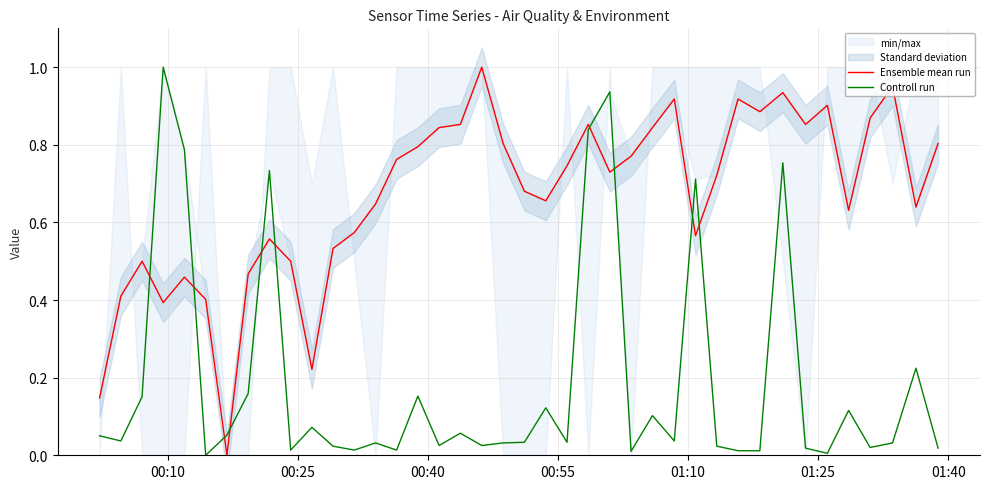

How many lines are shown in the chart?

2